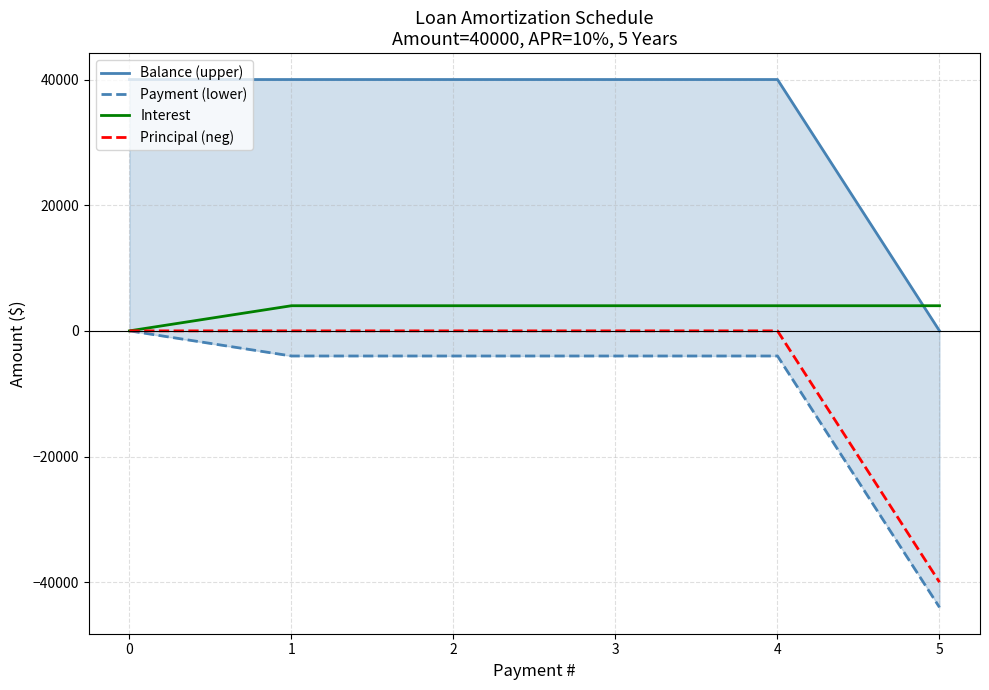

True or false: Balance (upper) and Payment (lower) cross at least once.

False